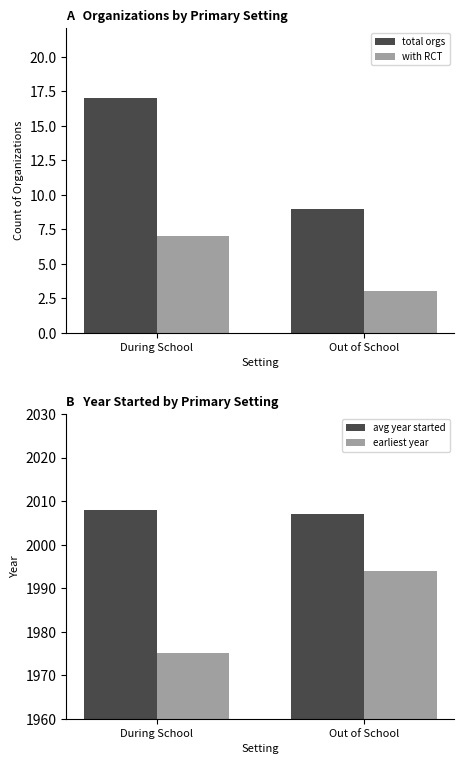

Which series has the largest total across all categories?

avg year started